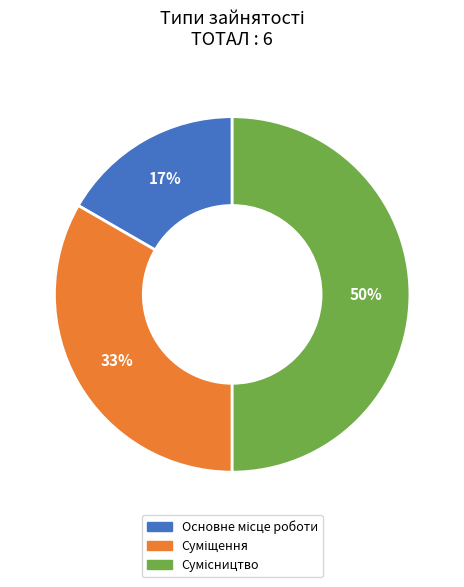

To the nearest percent, what is the difference between the largest and smallest slice percentages?

33%